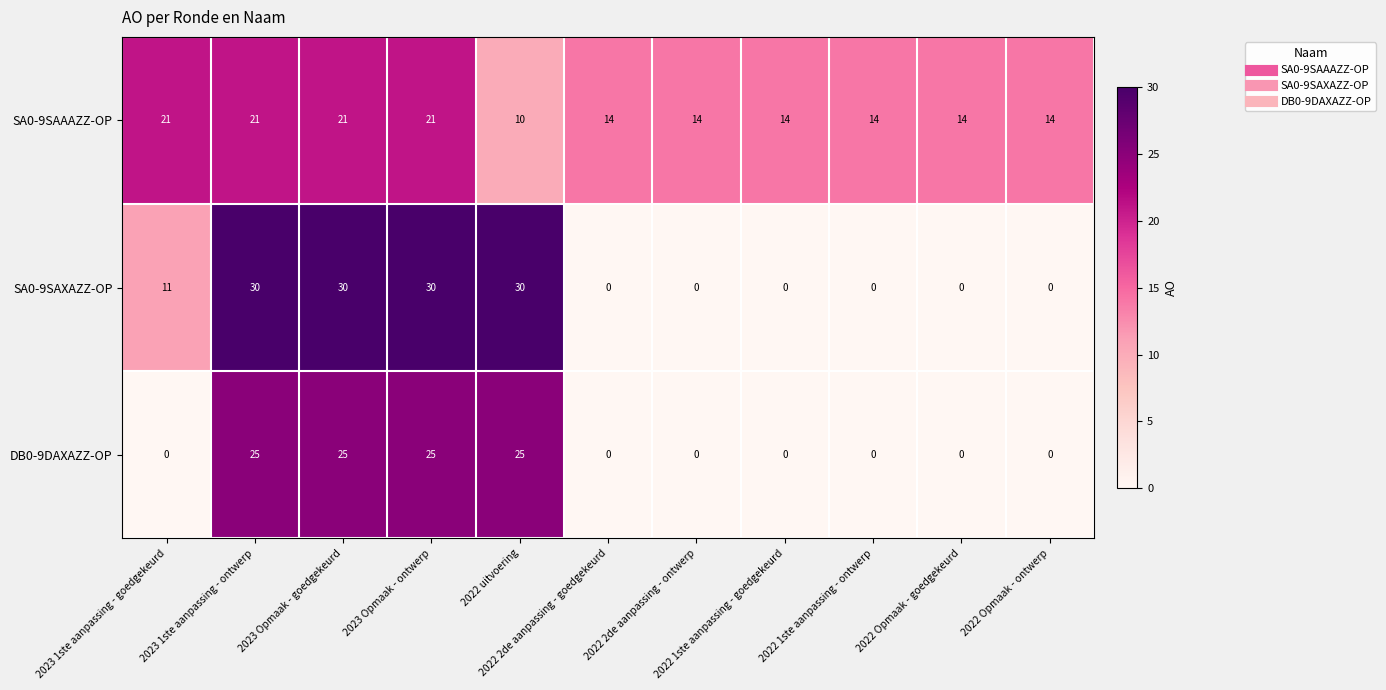

What is the average value of the SA0-9SAXAZZ-OP series?

12